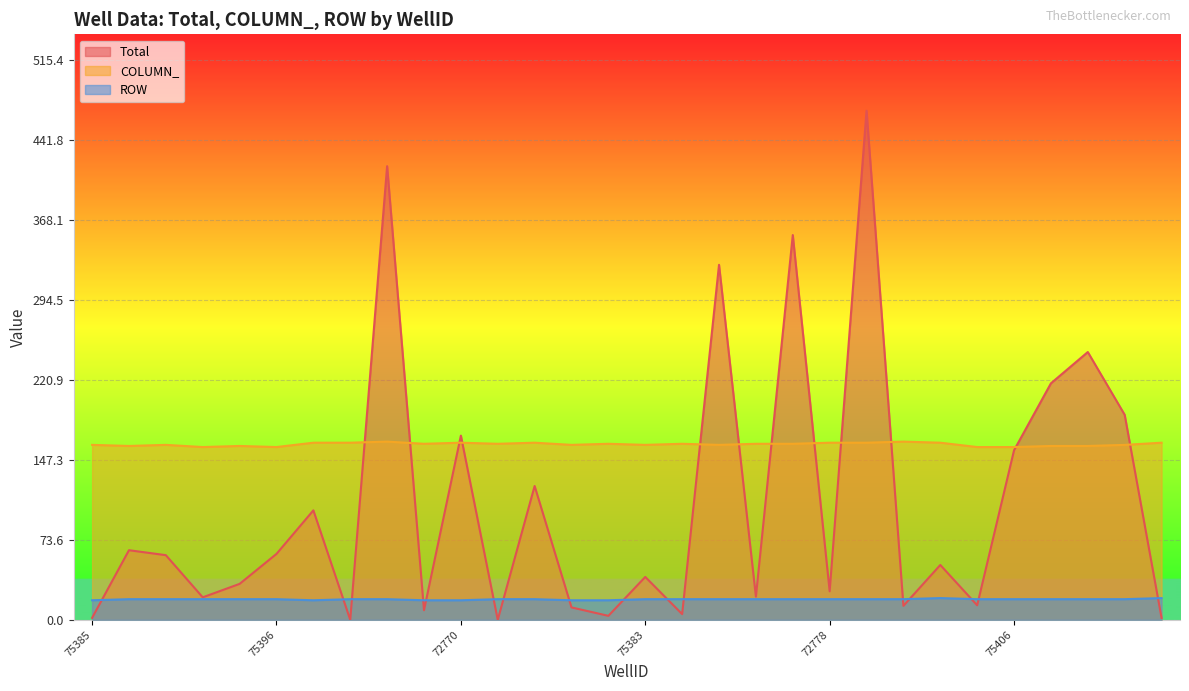

What is the label of the 14th point from the left?

75382